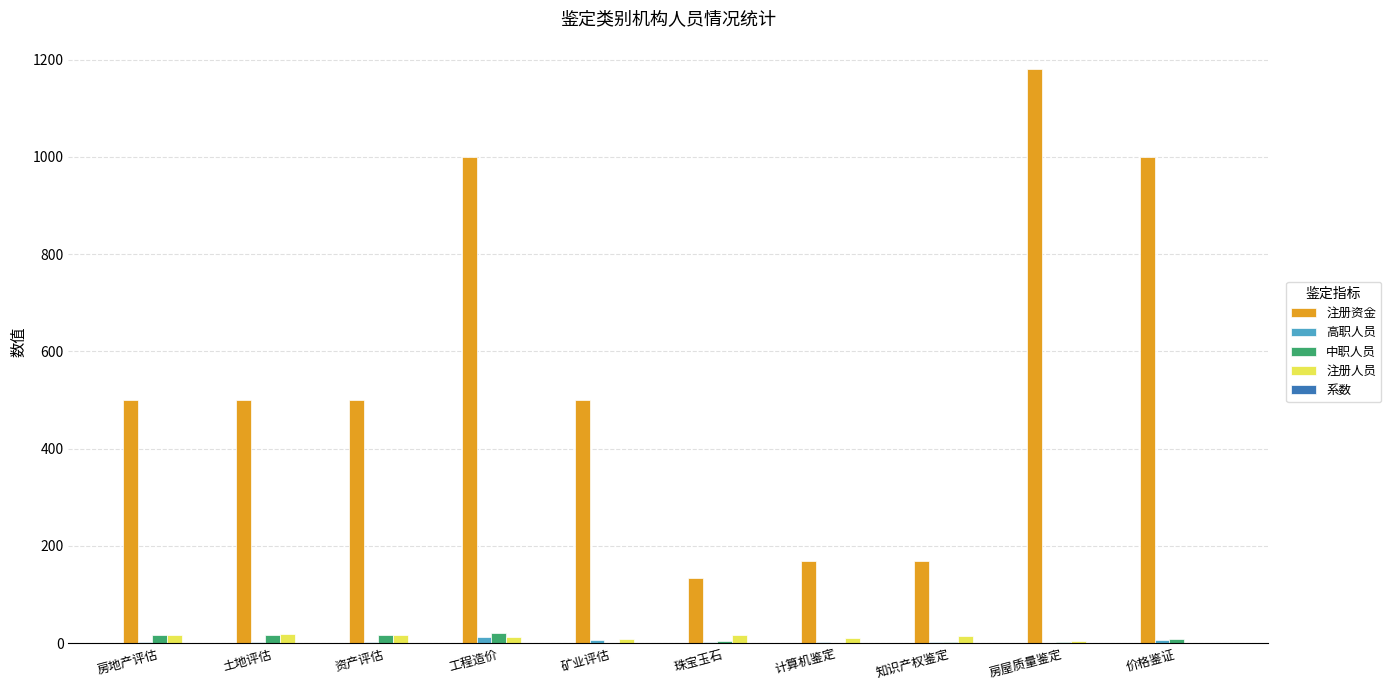

At which category is the sum across all series the highest?

房屋质量鉴定